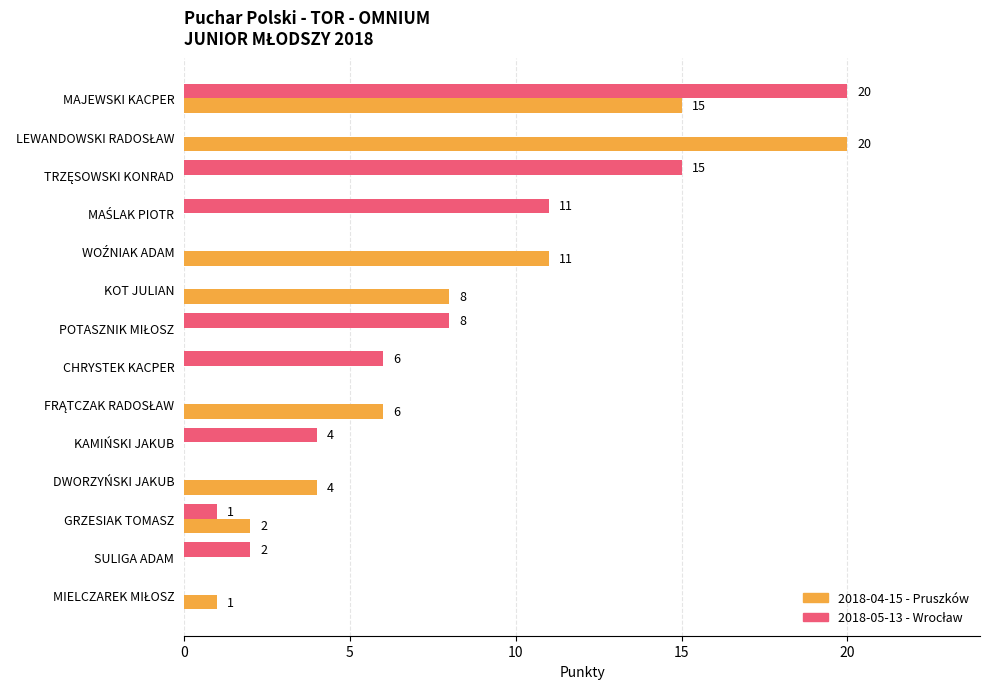

What is the sum of all 2018-04-15 - Pruszków values?

67